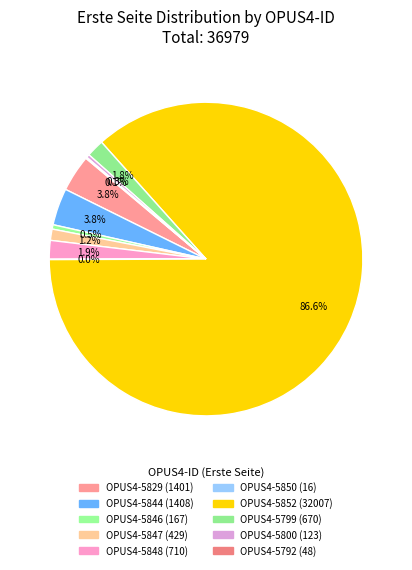

What percentage is NOT represented by OPUS4-5799?

98.2%